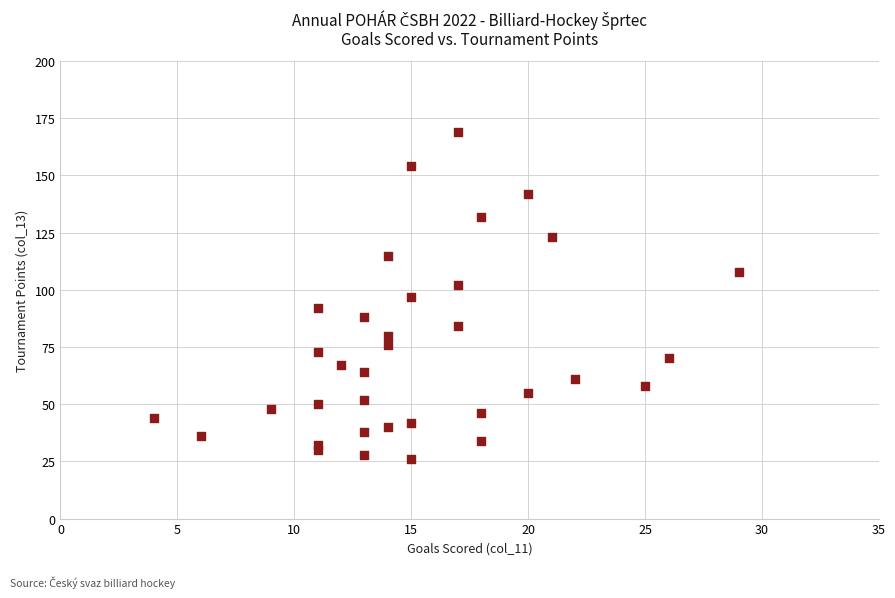

What is the range of Y values (max minus min)?

143